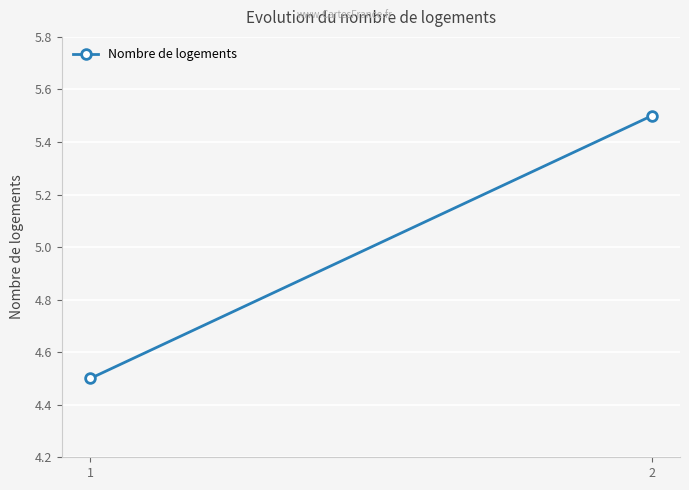

The value at 1 is 1.9. True or false?

False